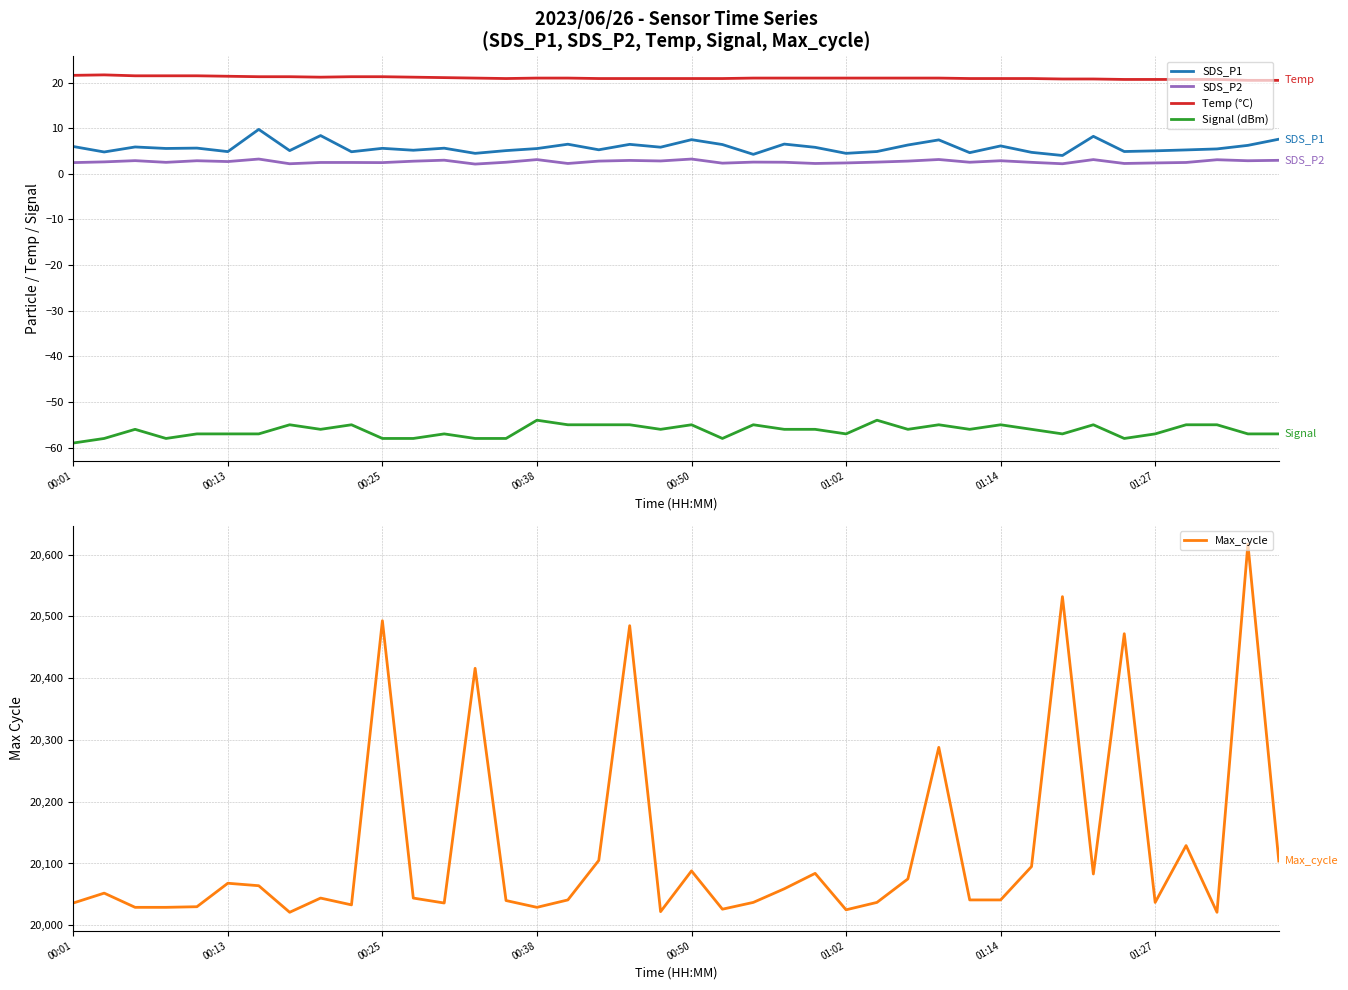

At how many categories does at least one series exceed 10295?

40